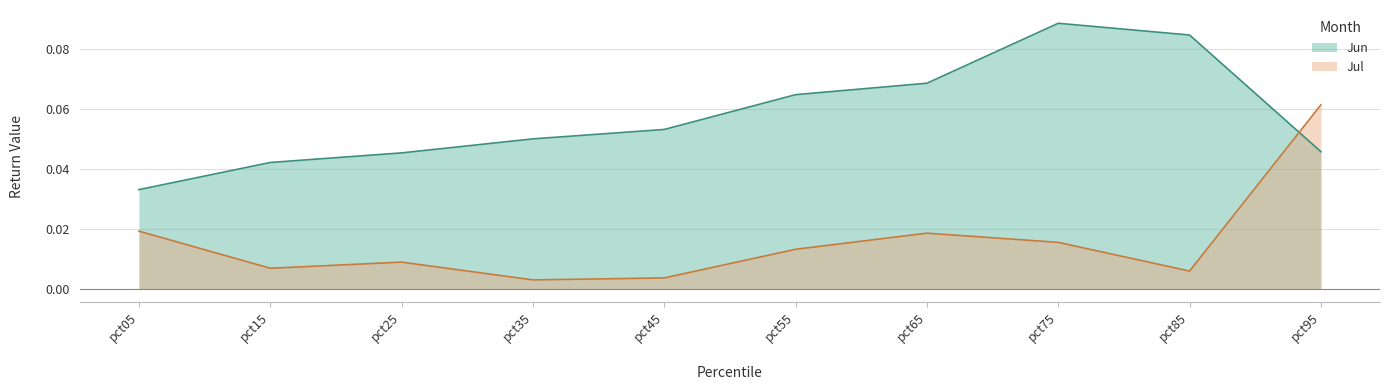

At pct95, list the series in order from largest to smallest.

Jul, Jun